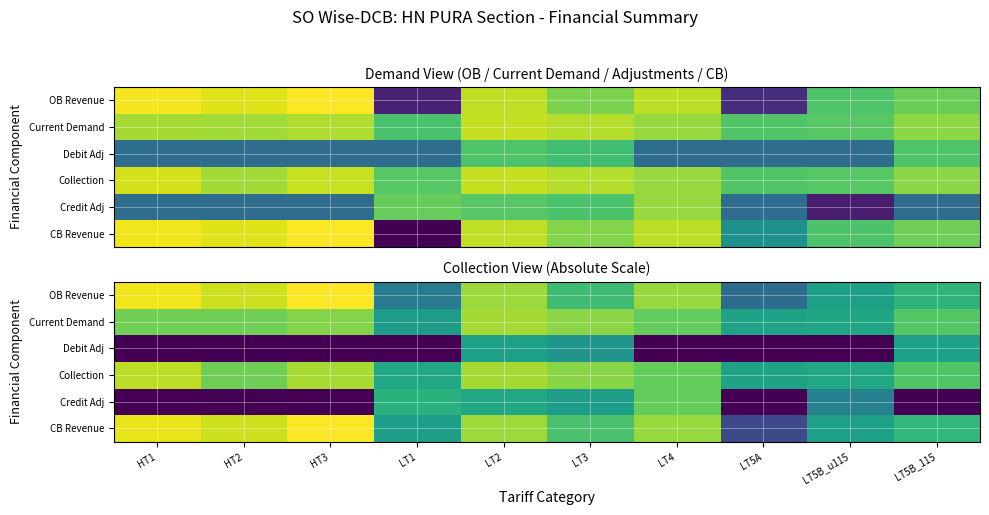

How many values in the OB Revenue series are below 15?

5